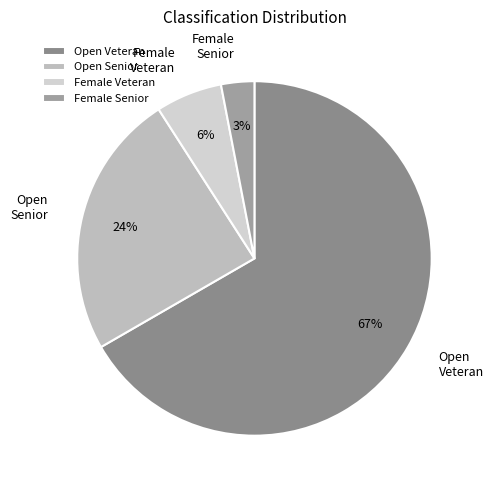

To the nearest percent, what portion does Female Senior represent?

3%